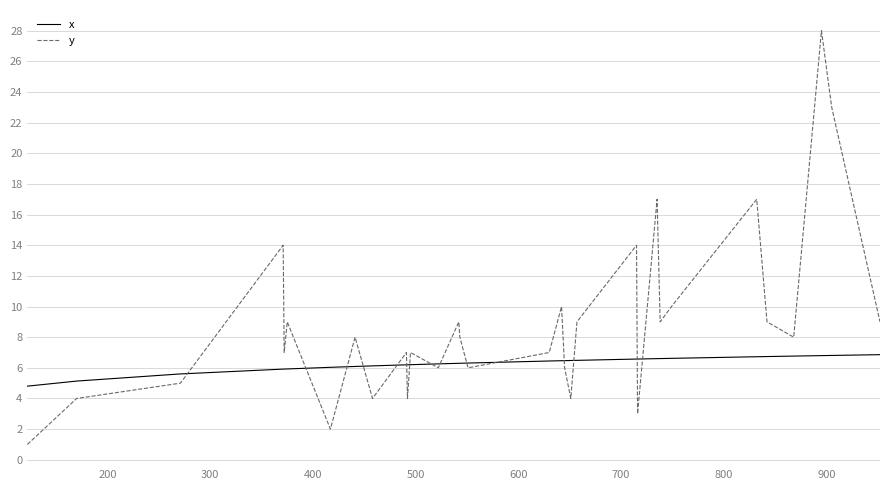

Which series ends up on top after the final intersection of y and x?

y